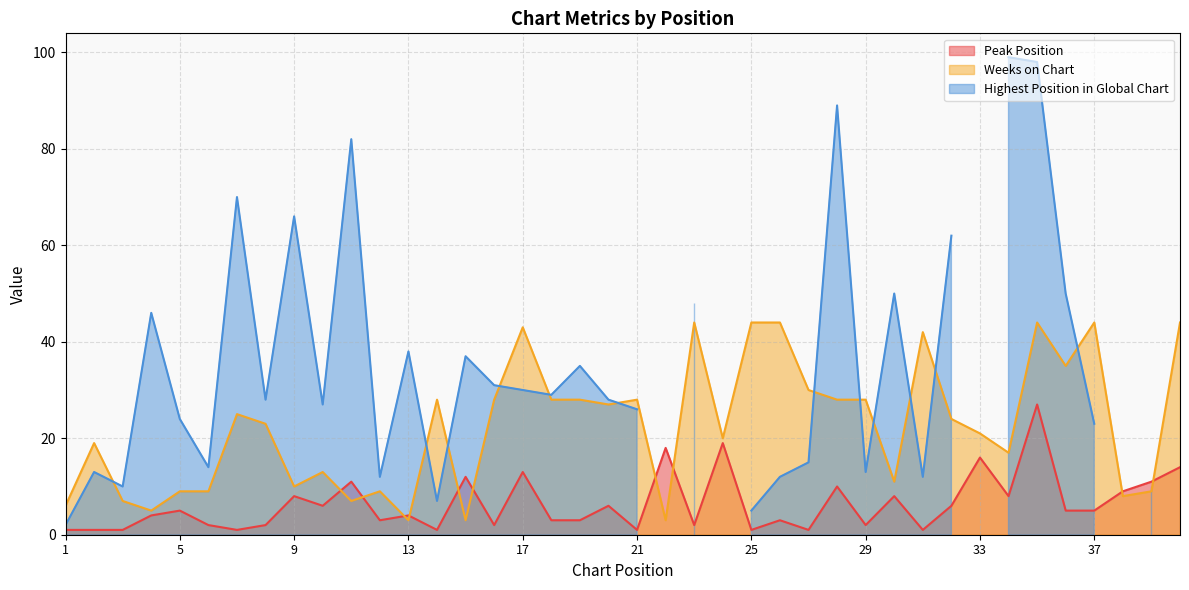

At which label does Weeks on Chart reach its peak?

23